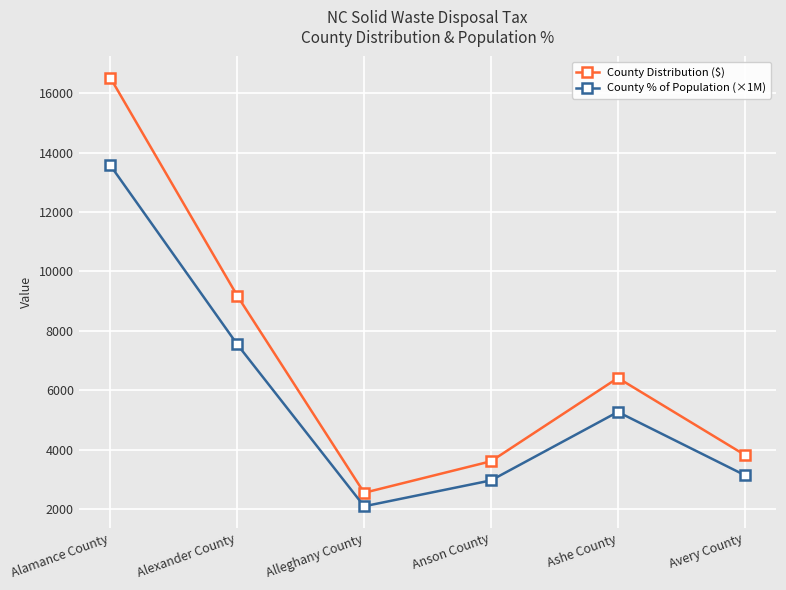

Where is the first local minimum for County % of Population (×1M)?

Alleghany County